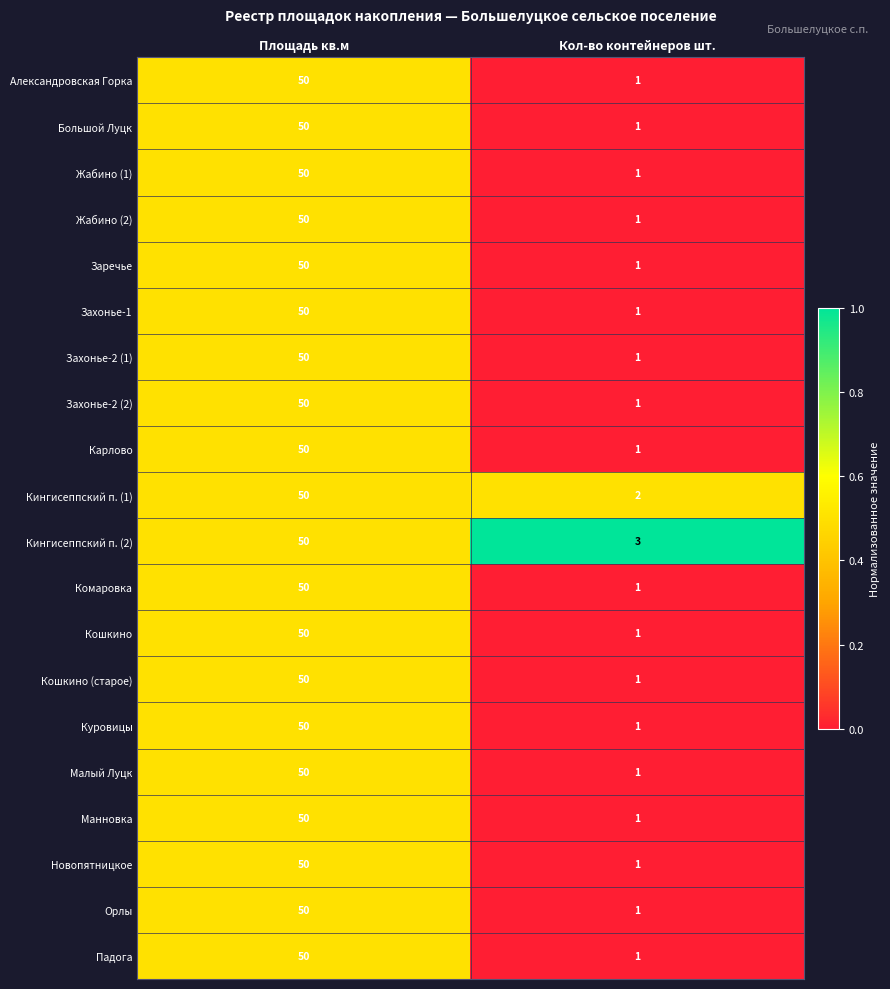

What is the sum of all Захонье-1 values?

51